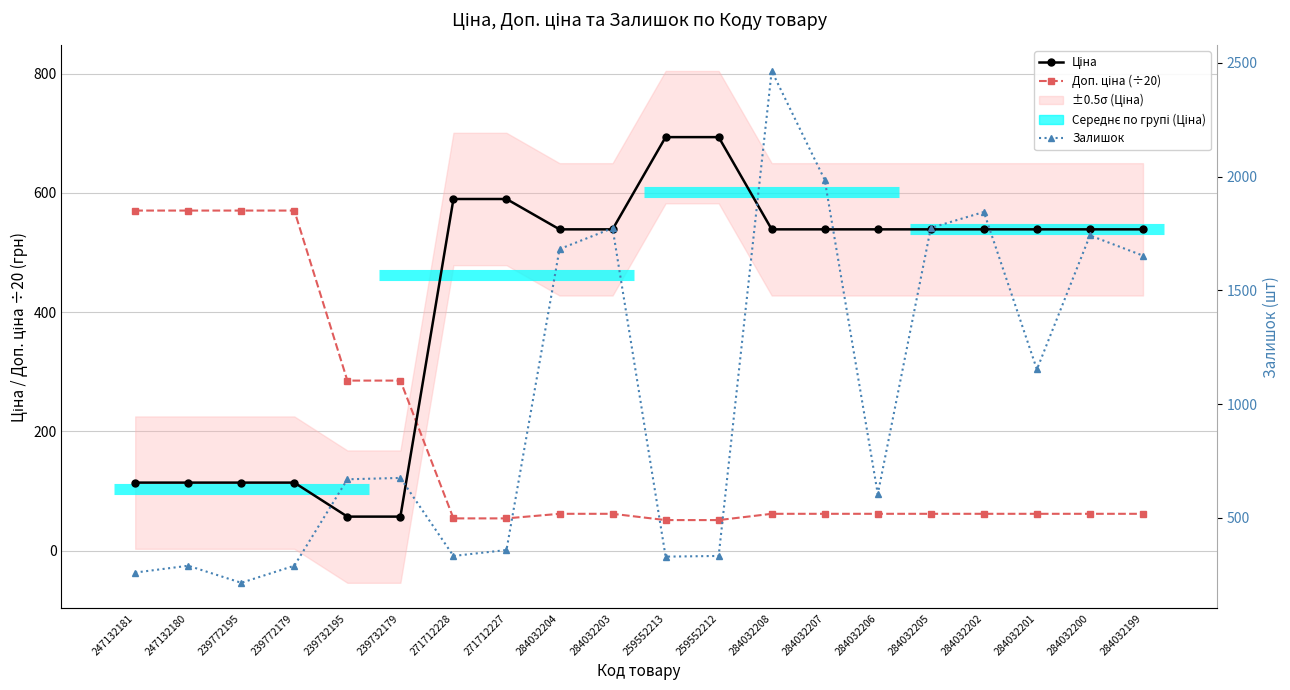

Rank the series by their maximum value, from lowest to highest.

Доп. ціна (÷20), Ціна, Залишок